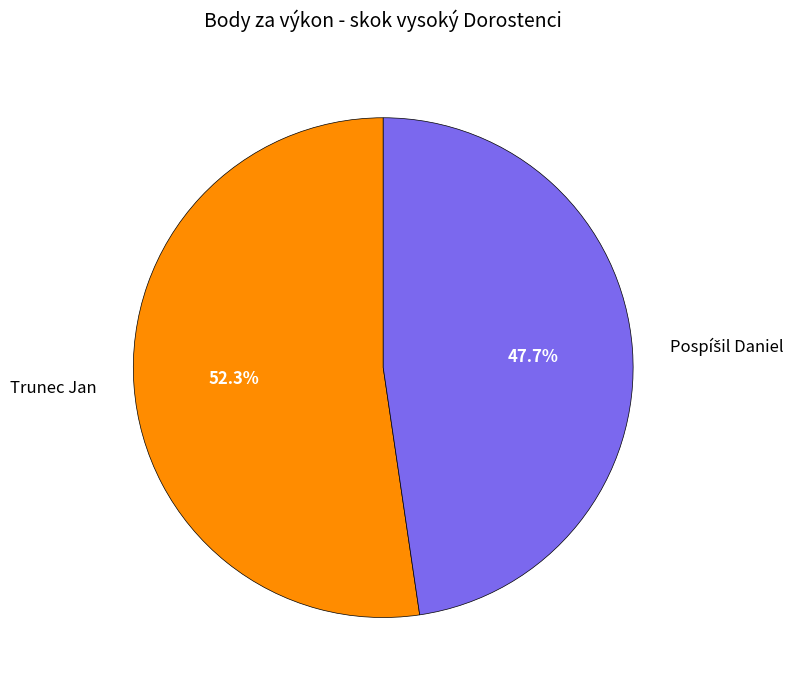

How much of the chart is everything except Trunec Jan?

47.7%